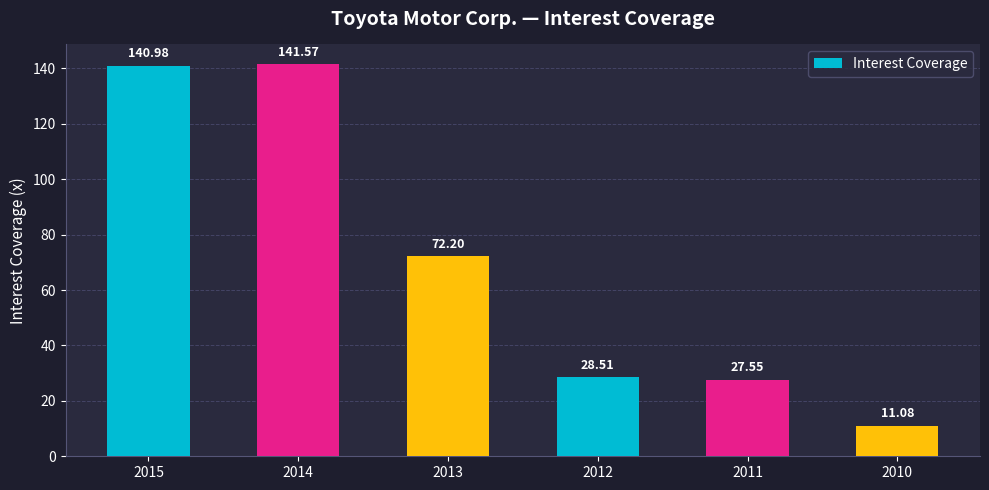

Does the chart contain any negative values?

No